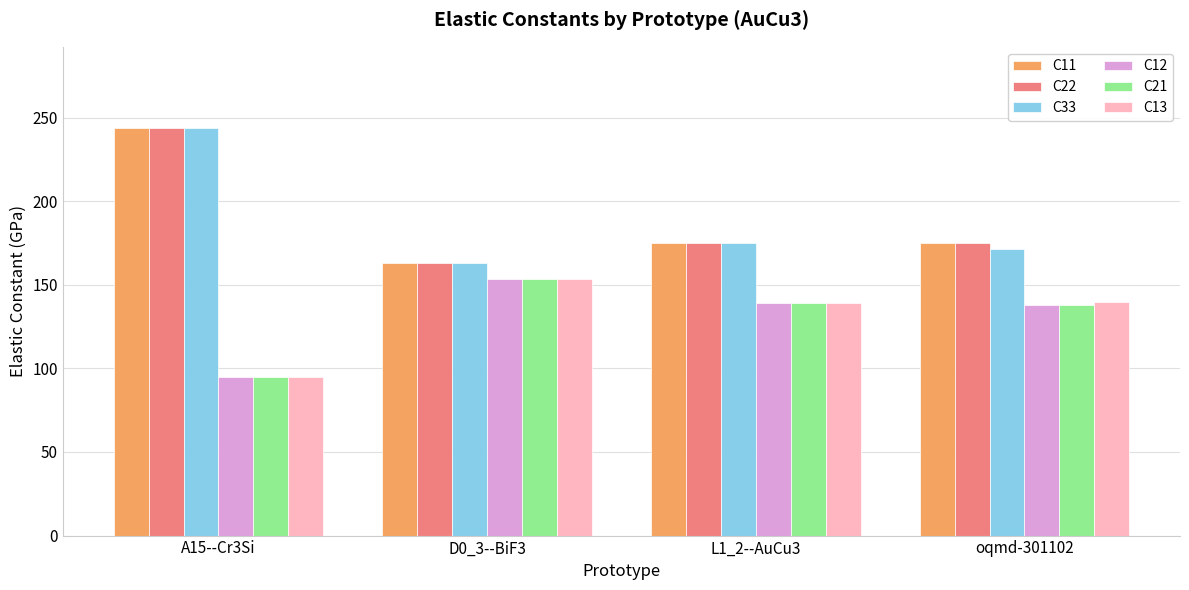

What is the spread (max minus min) of values at D0_3--BiF3?

9.5